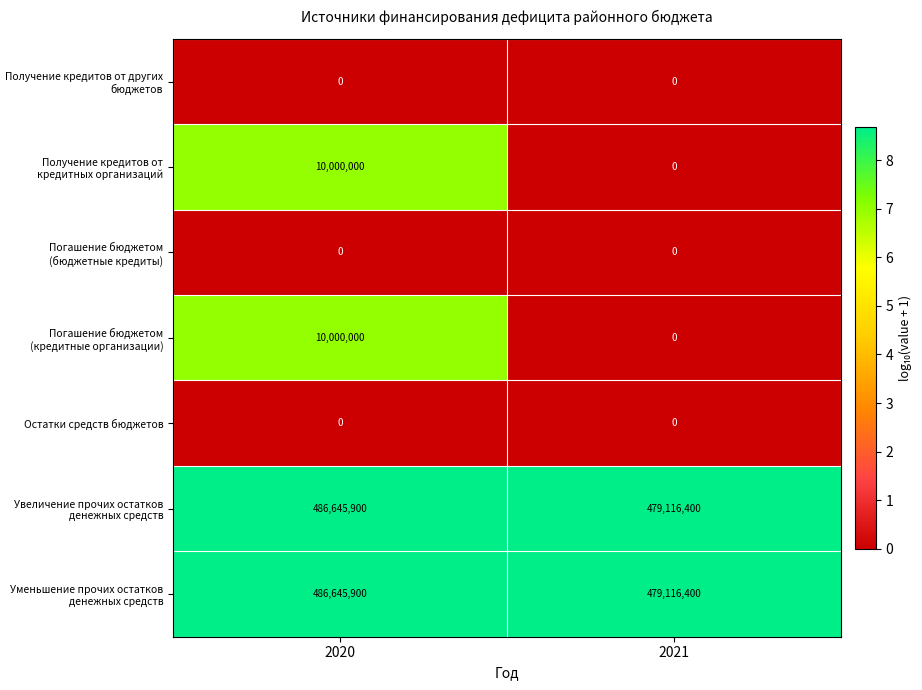

What is the sum of the Погашение бюджетом (кредитные организации) values at 2020 and 2021?

10000000